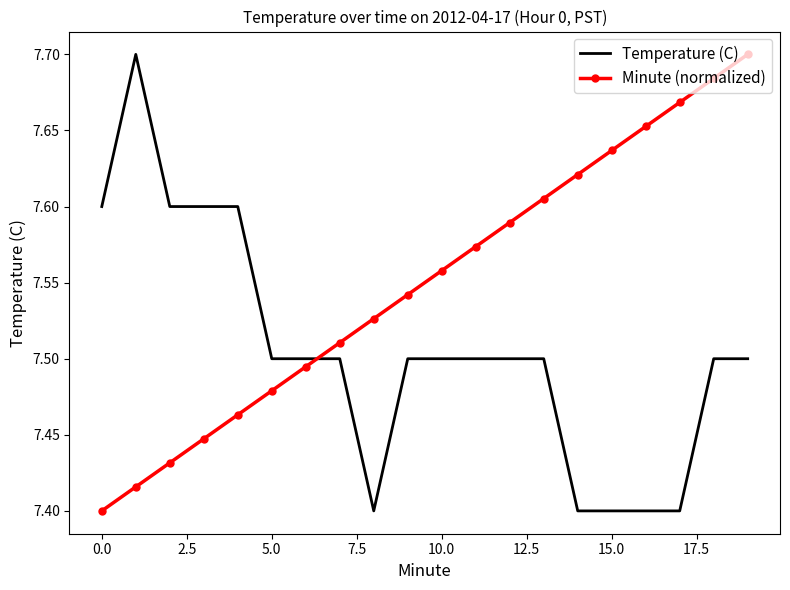

Count the Minute (normalized) values in the range 7 to 8.

20